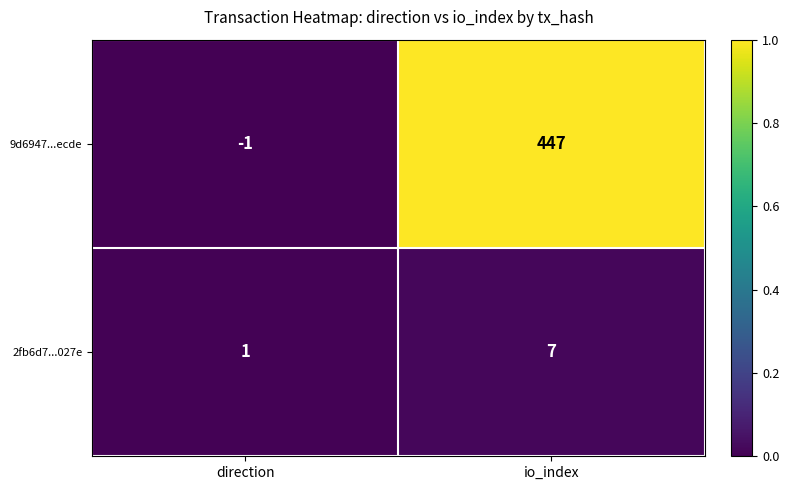

True or false: 9d6947...ecde has a value of -1 at direction.

True